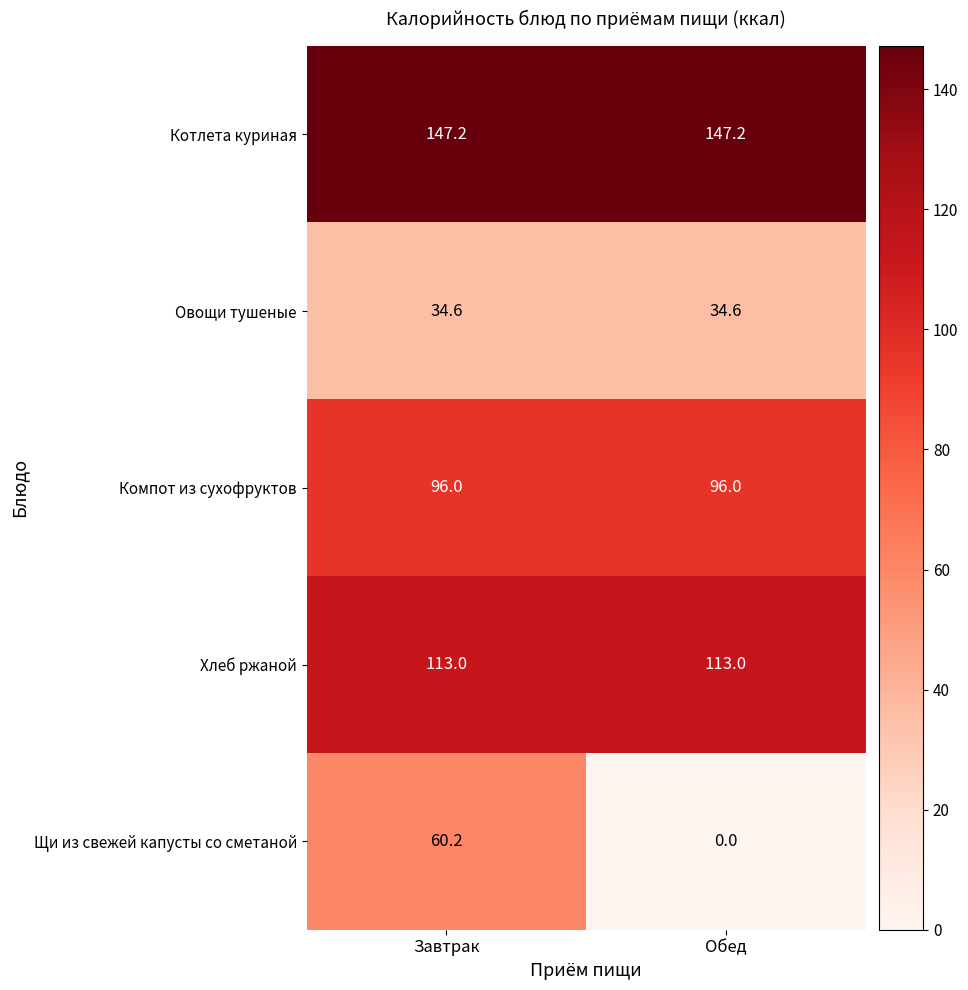

Count the number of categories in the chart.

2